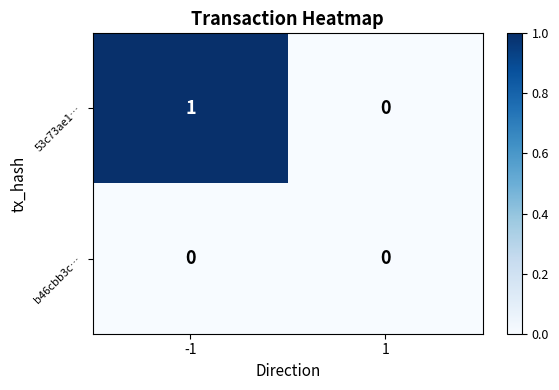

True or false: 53c73ae1… has a value of 1 at -1.

True